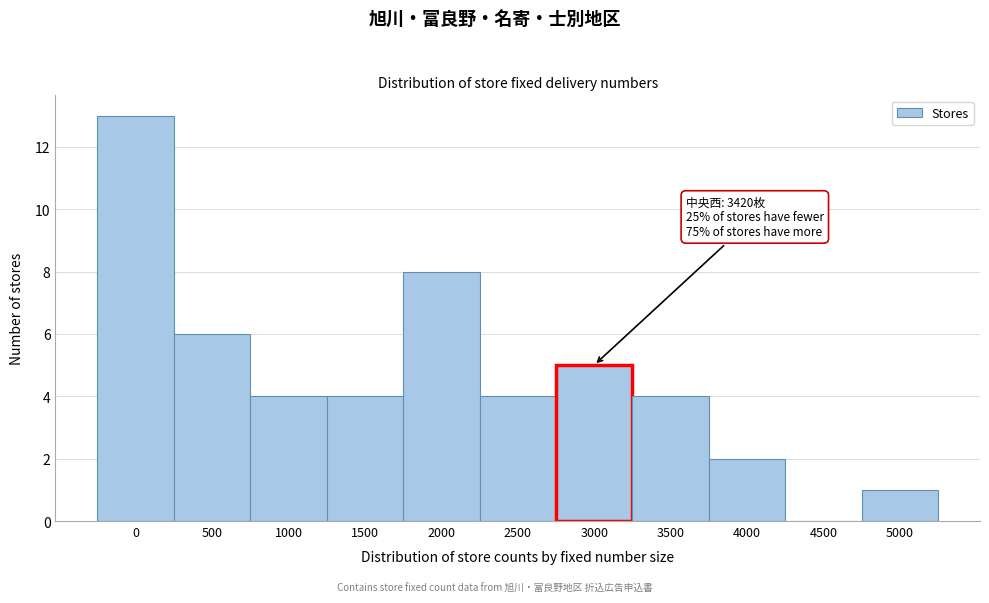

Reading right to left, transcribe all the data shown in this chart.

5000=1	4500=0	4000=2	3500=4	3000=5	2500=4	2000=8	1500=4	1000=4	500=6	0=13